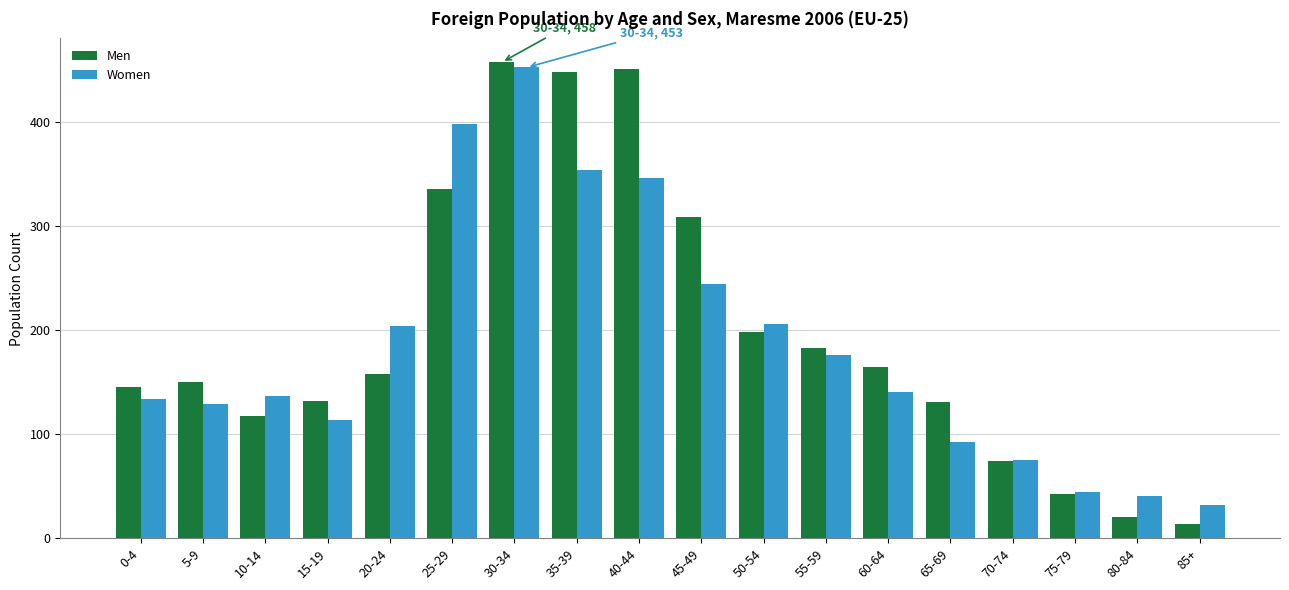

What is the sum of all Men values?

3534